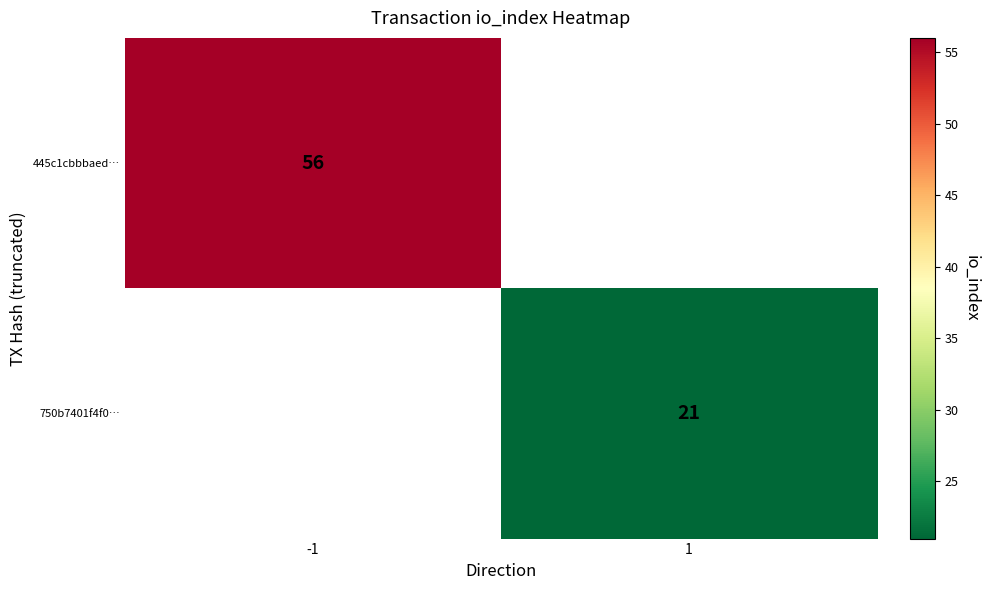

True or false: 445c1cbbbaed… has a value of 56 at -1.

True